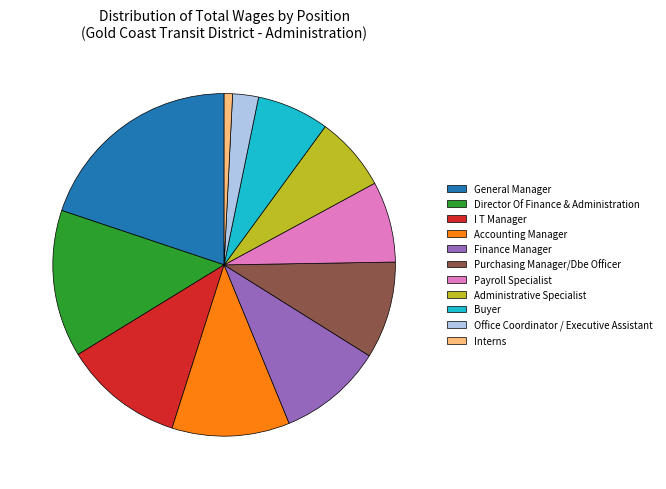

What is the largest slice in the pie chart?

General Manager